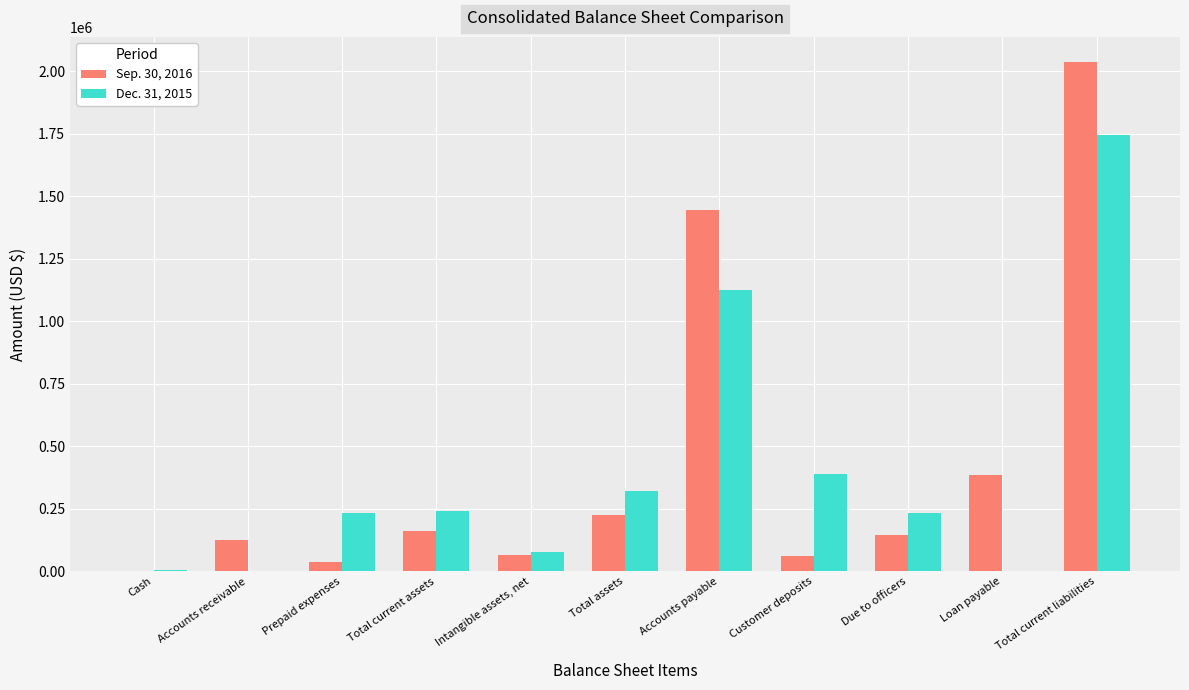

Is the value of Dec. 31, 2015 at Intangible assets, net greater than the value of Sep. 30, 2016 at Accounts receivable?

No